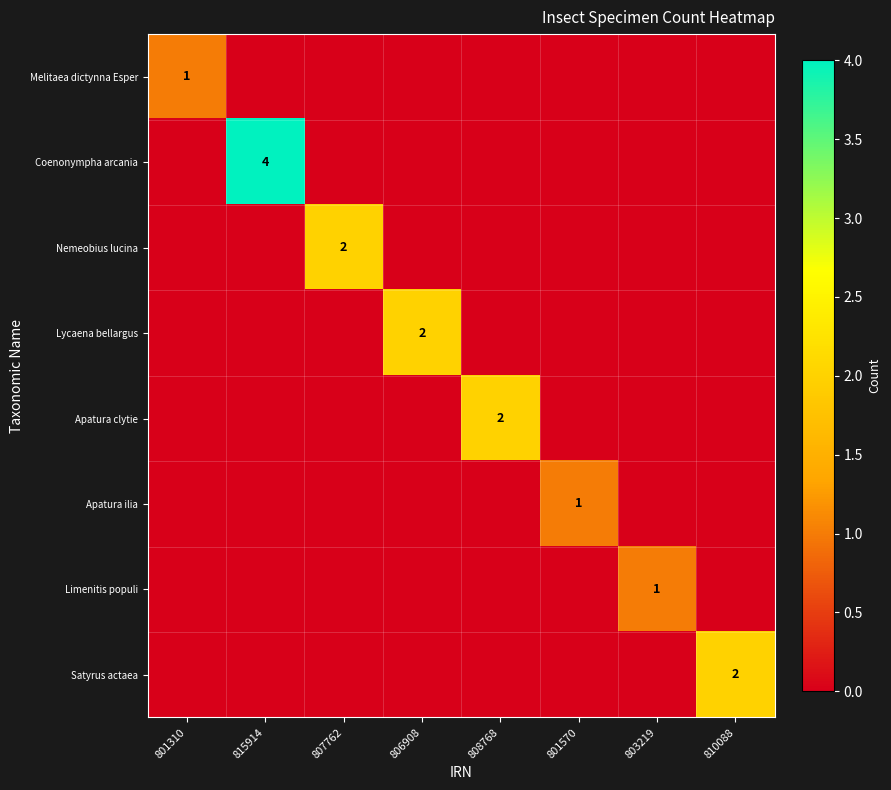

The Apatura ilia series shows 1 at 801570. True or false?

True